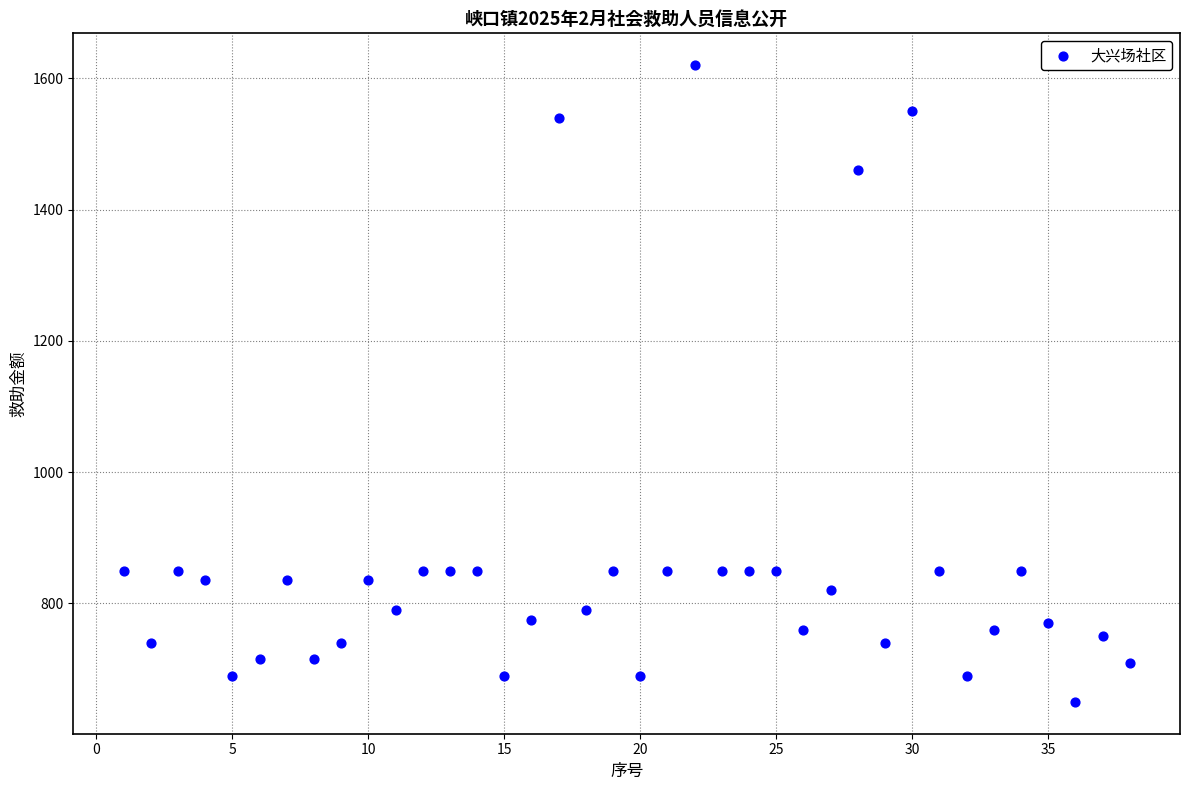

What is the range of X values (max minus min)?

37